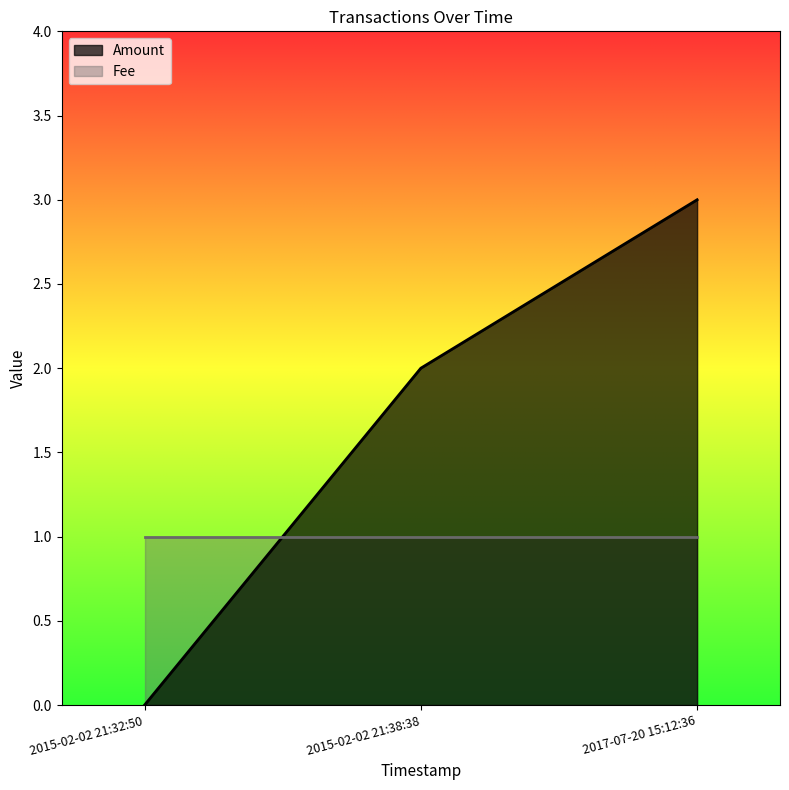

Read the value at 2017-07-20 15:12:36.

3